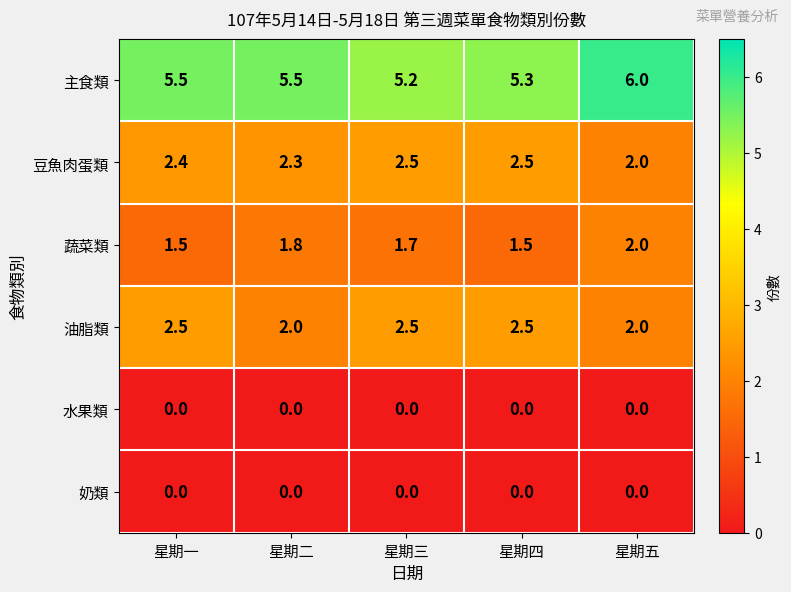

How many series are shown in this chart?

6